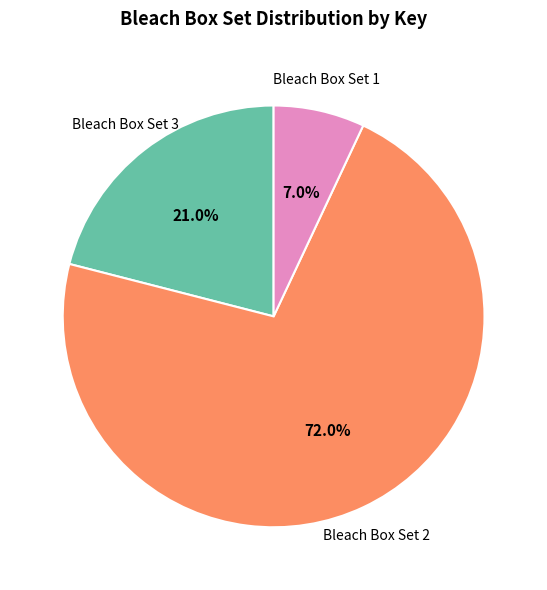

Which category has the smallest portion of the pie?

Bleach Box Set 1